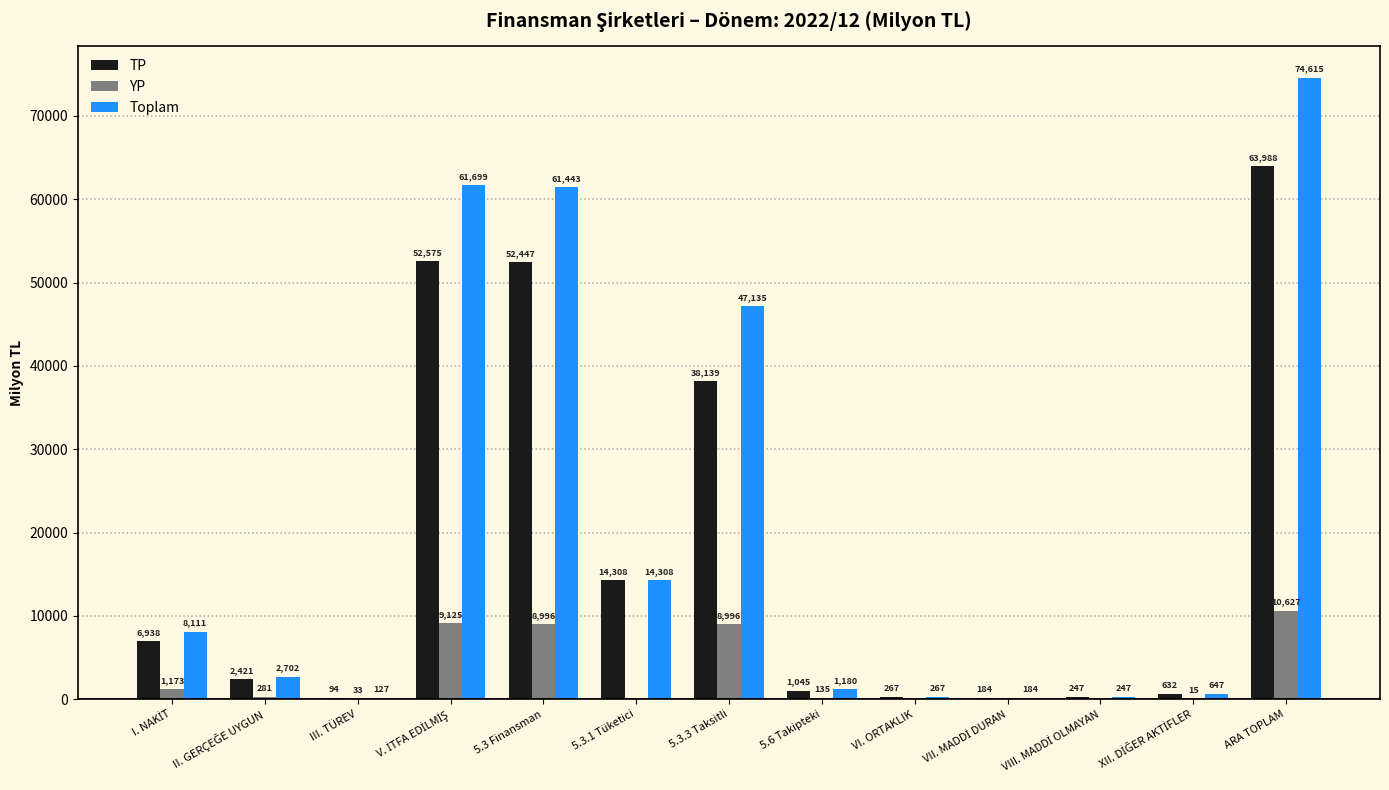

At which category is the sum across all series the highest?

ARA TOPLAM